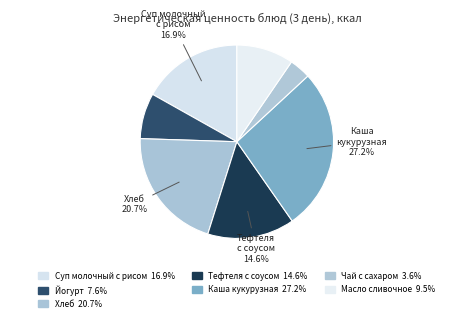

How many segments does this pie chart have?

7